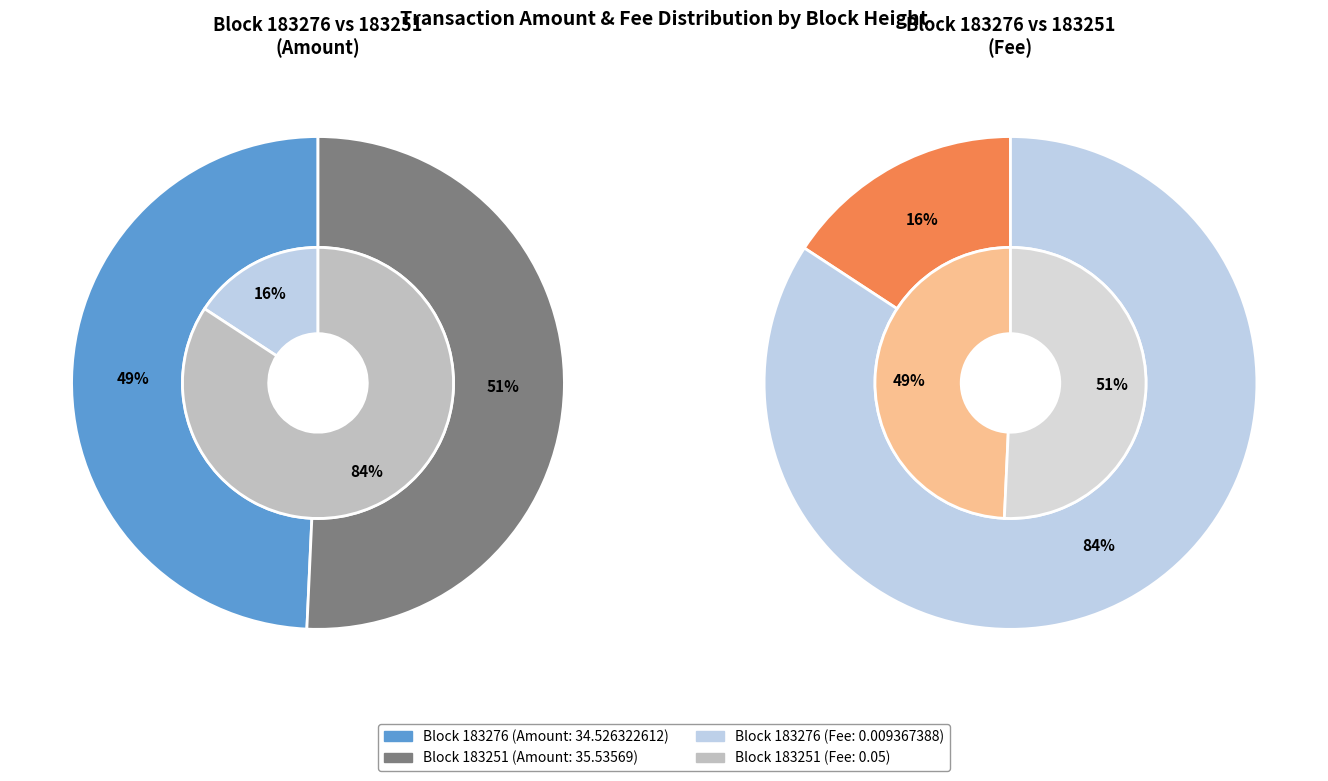

What is the largest slice in the pie chart?

183251